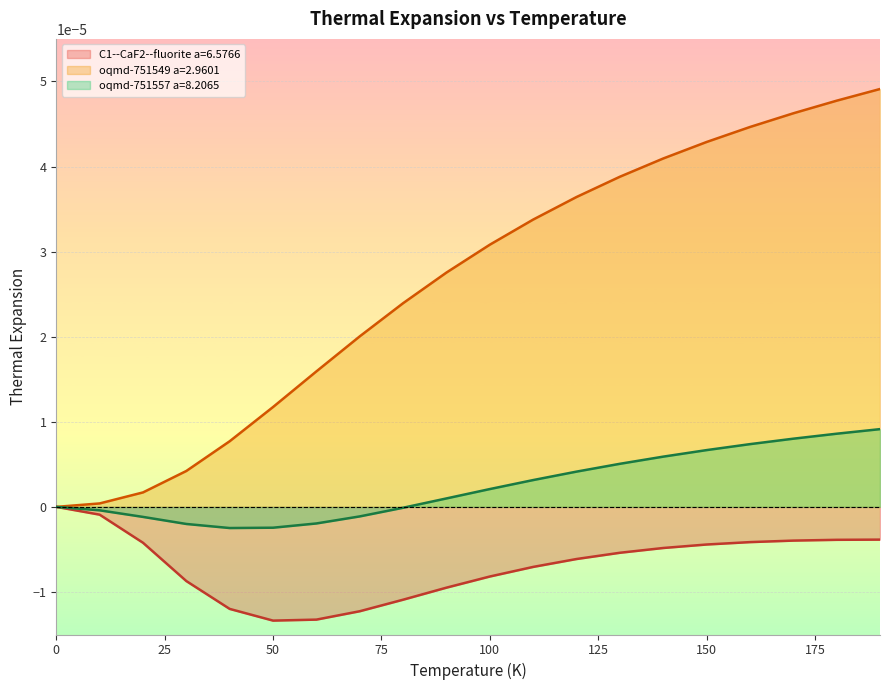

Is it true that C1--CaF2--fluorite a=6.5766 equals -0.0 at 80.0?

True